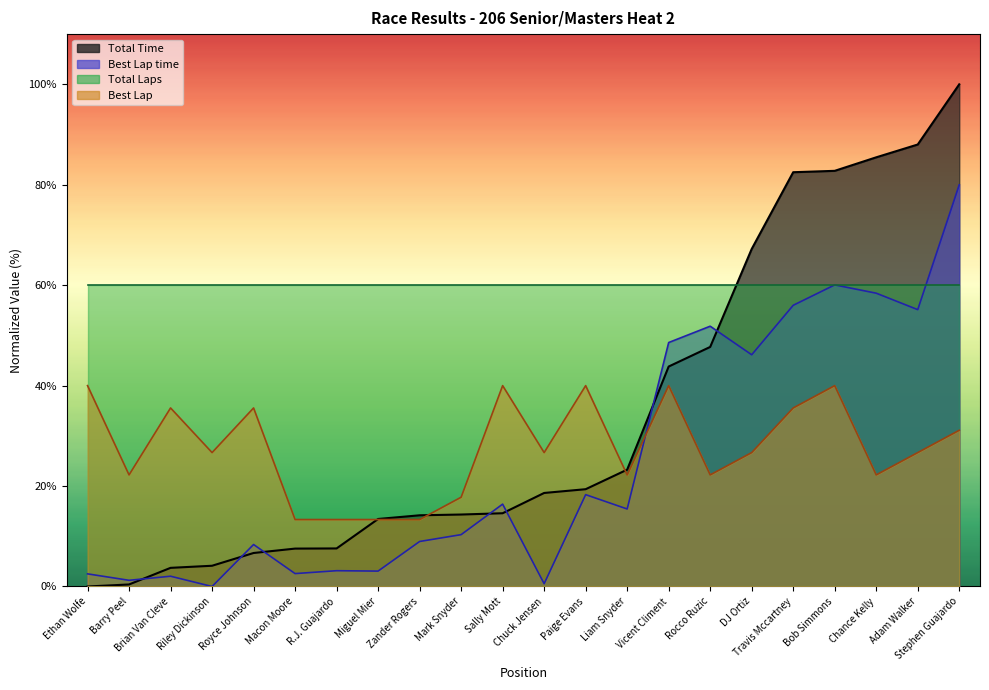

How many values in the Best Lap time series are below 15?

11